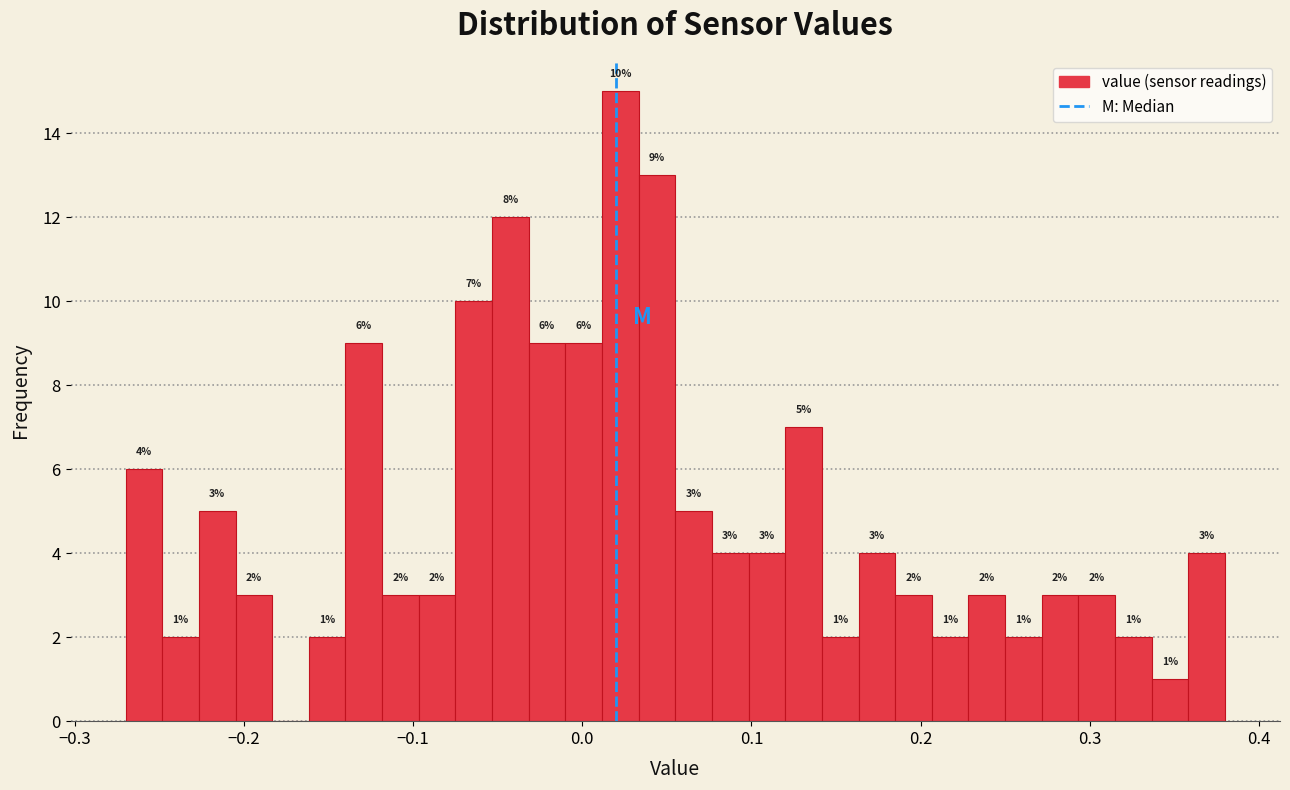

Read against the x-axis, roughly where is the centre of the tallest bar?

0.02